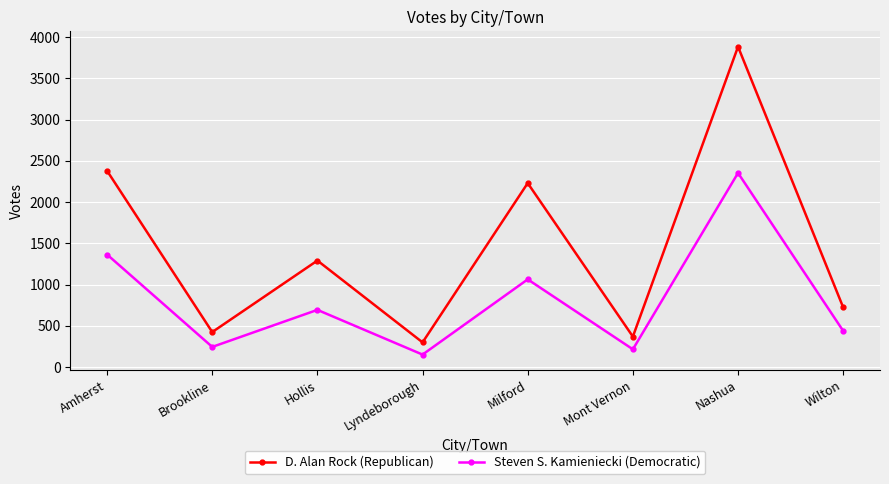

What is the label of the 2nd point from the left?

Brookline